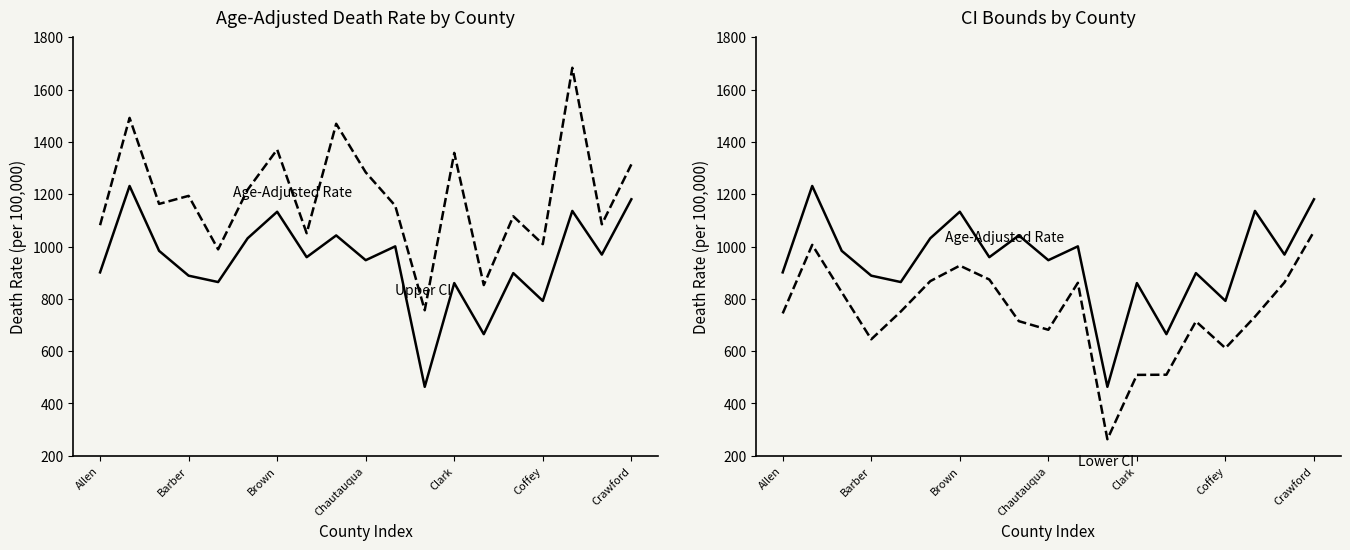

What is the label of the 8th point from the right?

11